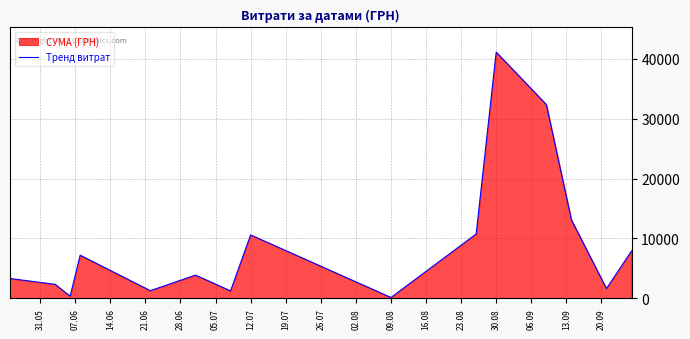

What is the maximum value shown in the chart?

41121.0